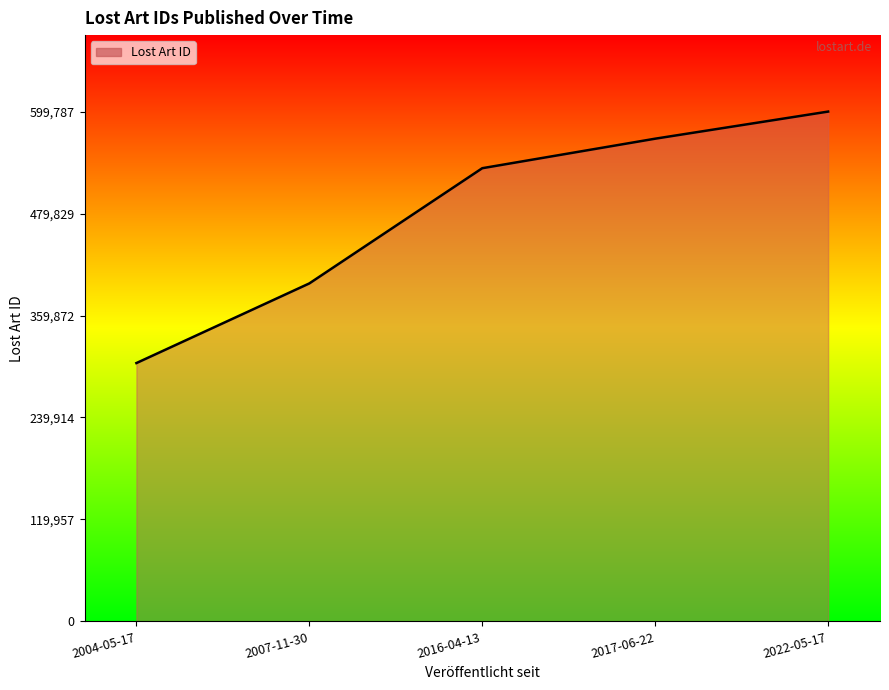

What is the ratio of the value at 2004-05-17 to the value at 2016-04-13?

0.6